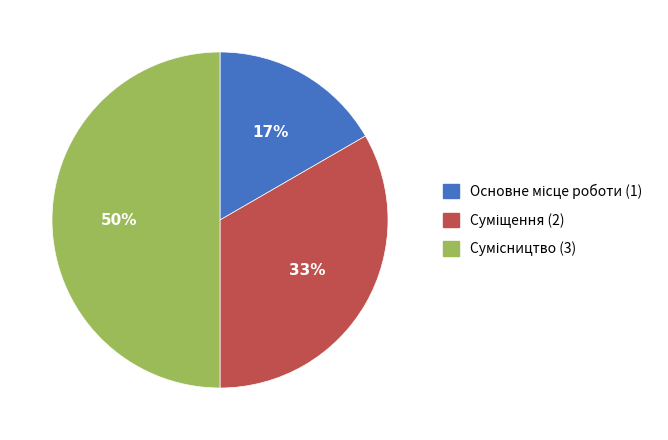

To the nearest percent, what is the average slice percentage?

33%